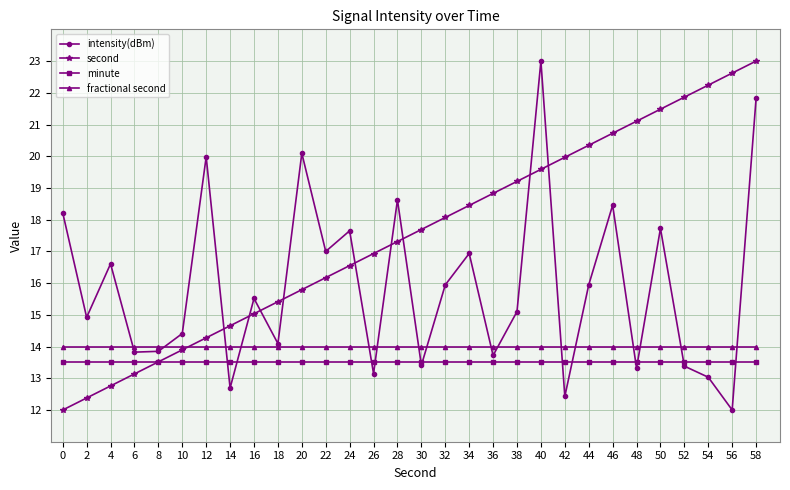

Is the value of second at 42 greater than the value of fractional second at 6?

Yes